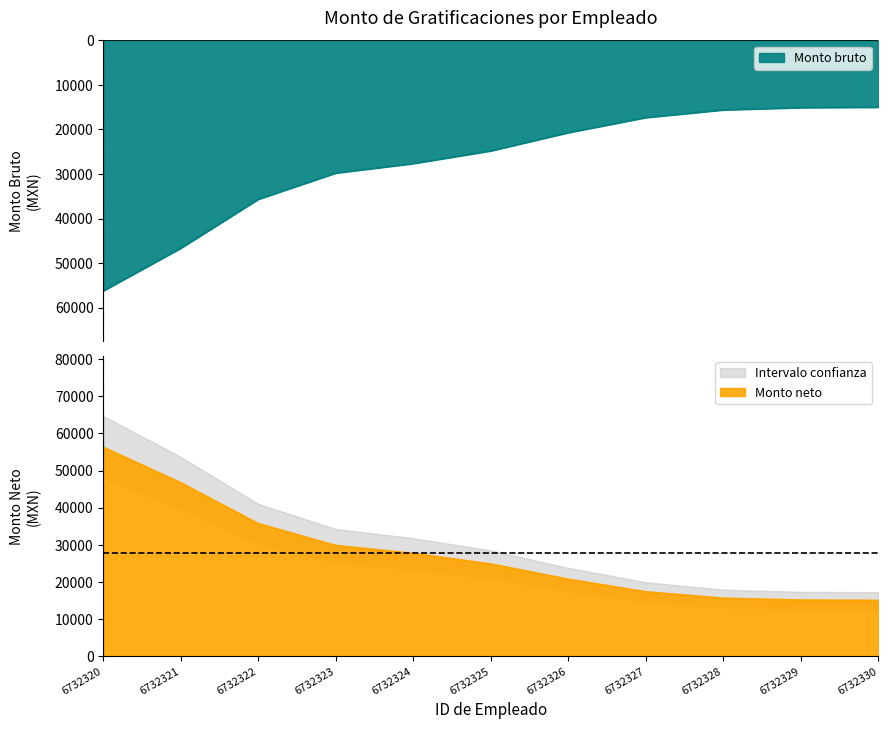

Count the Monto neto values in the range 15000 to 33975.

9